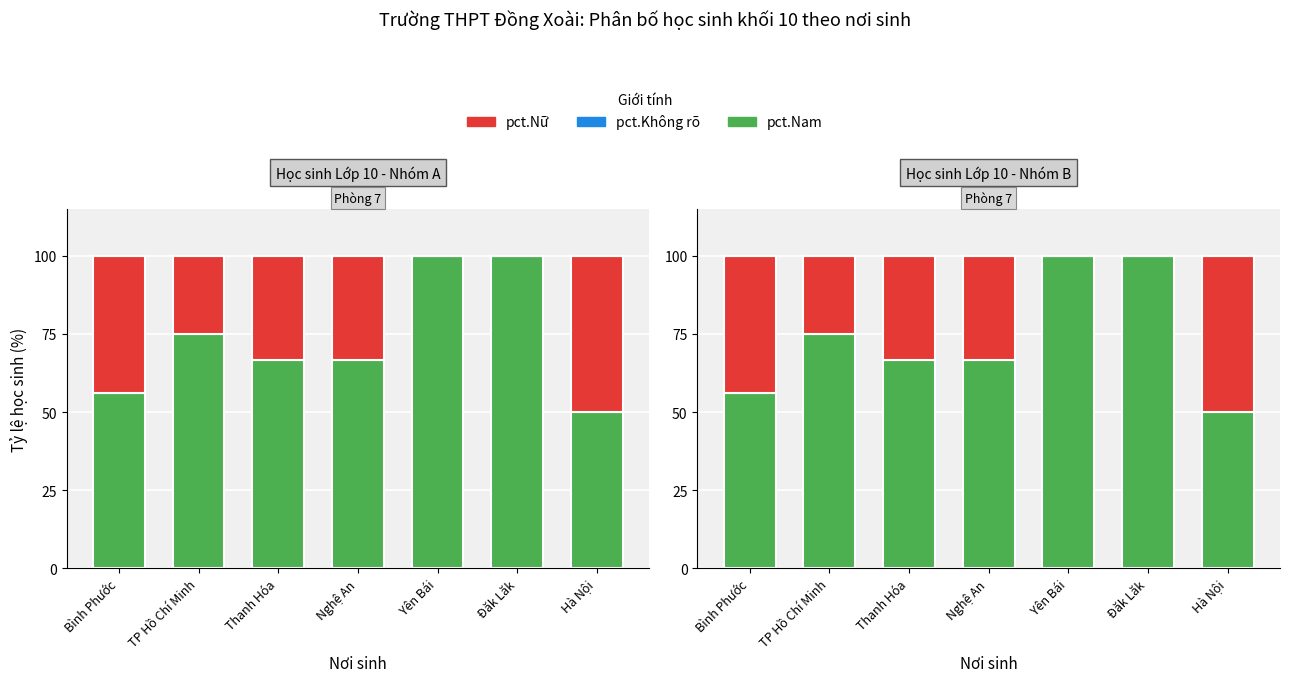

What is the total value across all series at Bình Phước?

100.0